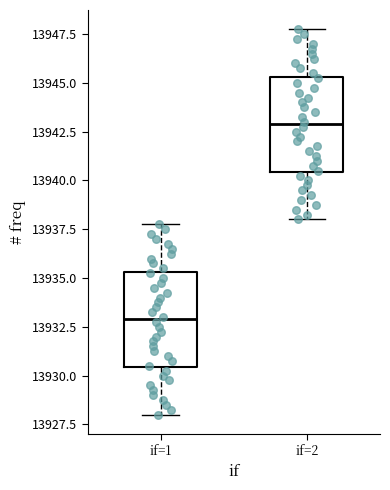

Where is the lower edge of the box for if=2 on the y-axis? The values are not printed on the chart, so give them approximately, as read against the axis.

13940.5